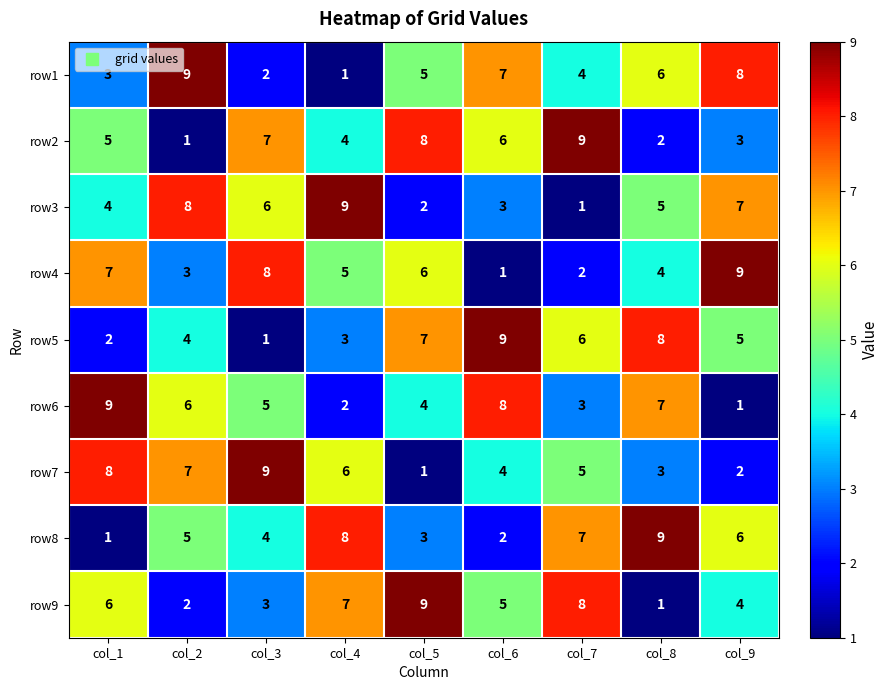

The row3 series shows 6 at col_3. True or false?

True